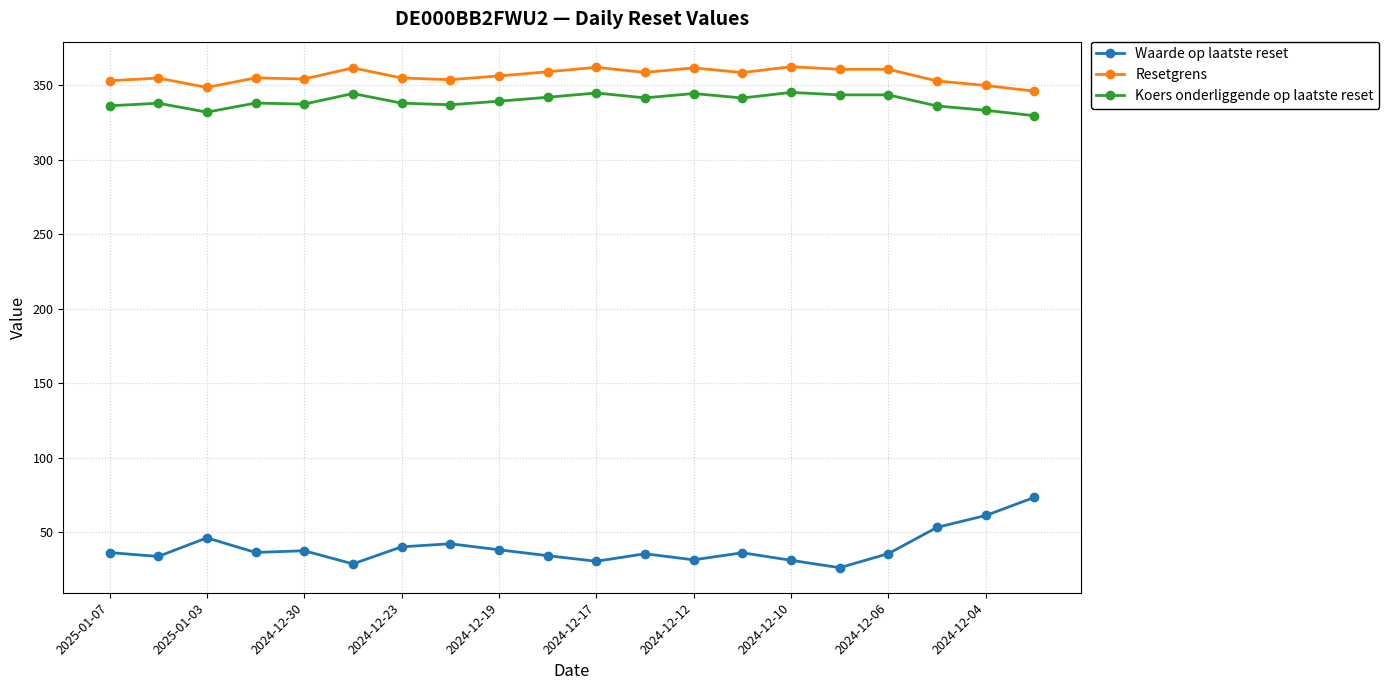

What is the value of the Resetgrens point at the 3rd from the left?

348.6